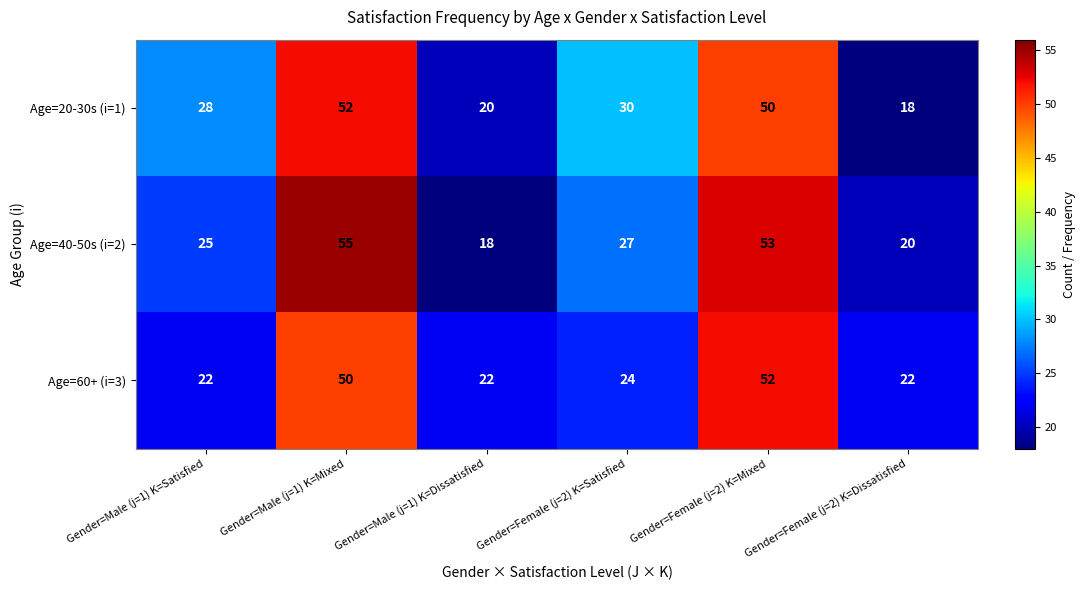

What value does the Age=60+ (i=3) series have at Gender=Male (j=1) K=Satisfied?

22